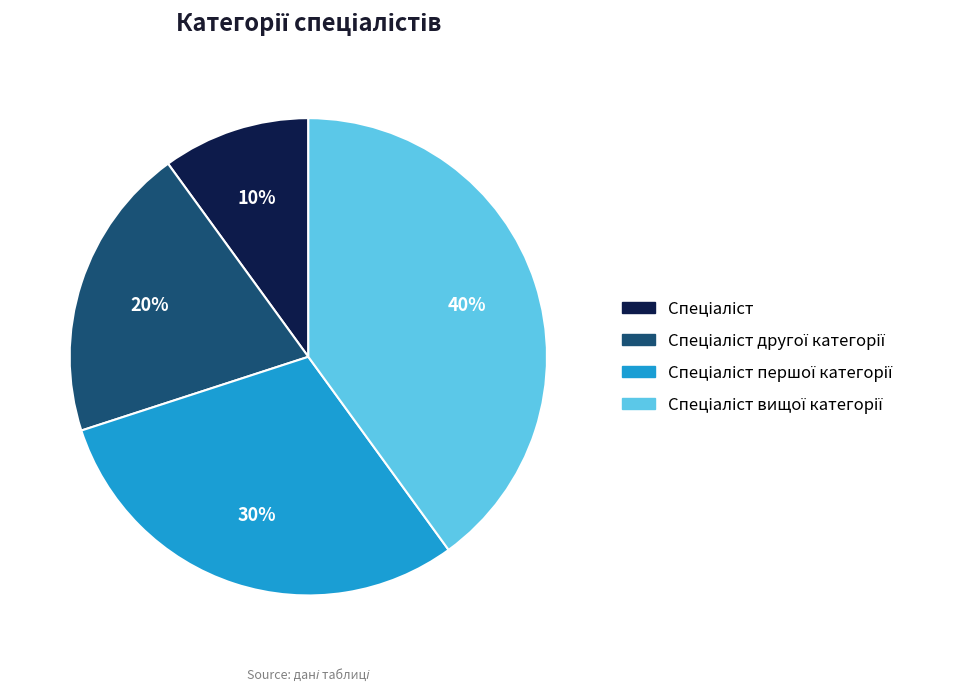

To the nearest percent, what is the average slice percentage?

25%